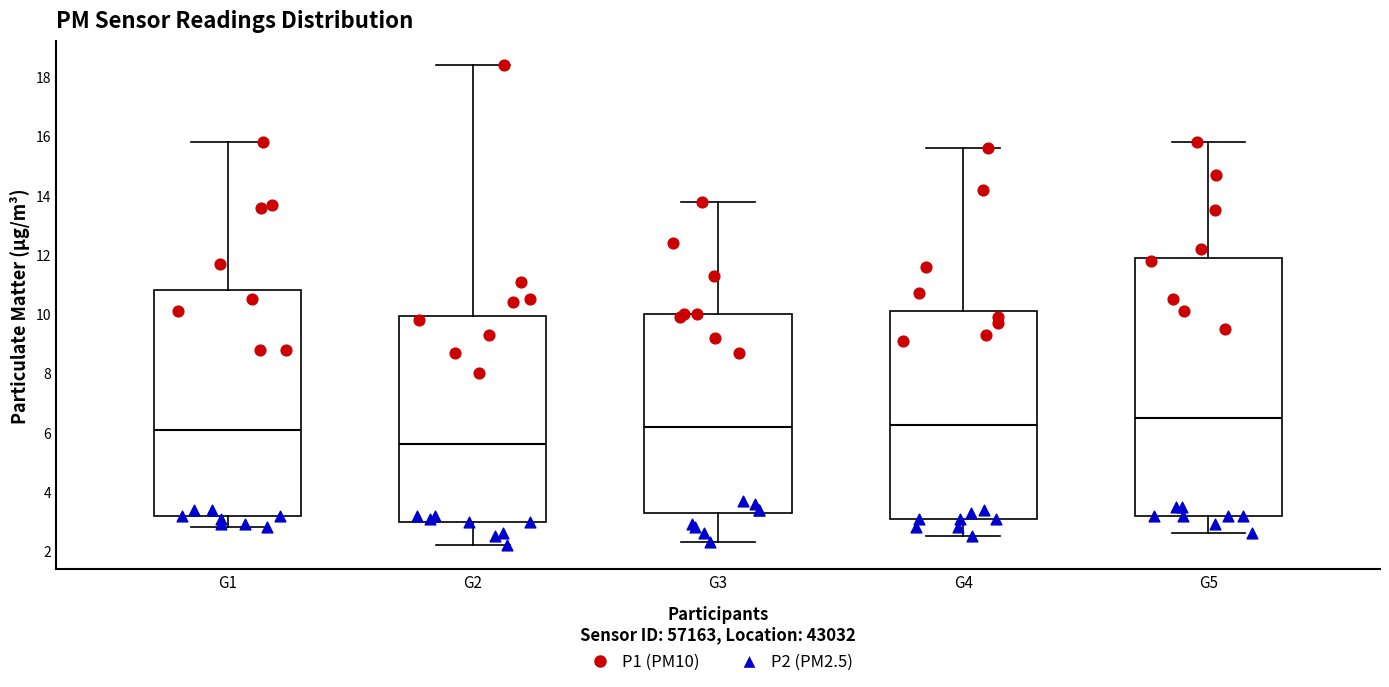

Reading left to right, read every box against the y-axis: the position of its median line, the range the box covers, and the ends of its whiskers. The values are not printed on the chart, so give them approximately, as read against the axis.

G1: median 6.2, box 3.2 to 10.8, whiskers 2.8 to 15.8
G2: median 5.6, box 3.0 to 10.0, whiskers 2.2 to 18.4
G3: median 6.2, box 3.2 to 10.0, whiskers 2.4 to 13.8
G4: median 6.2, box 3.2 to 10.2, whiskers 2.6 to 15.6
G5: median 6.6, box 3.2 to 12.0, whiskers 2.6 to 15.8